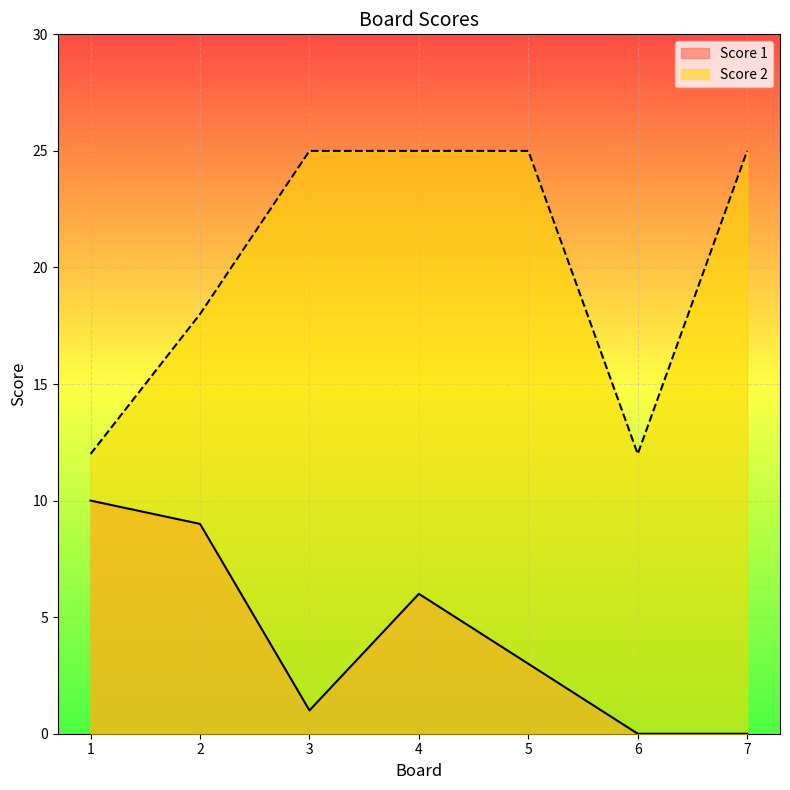

Where does the Score 2 series first go above 3?

1